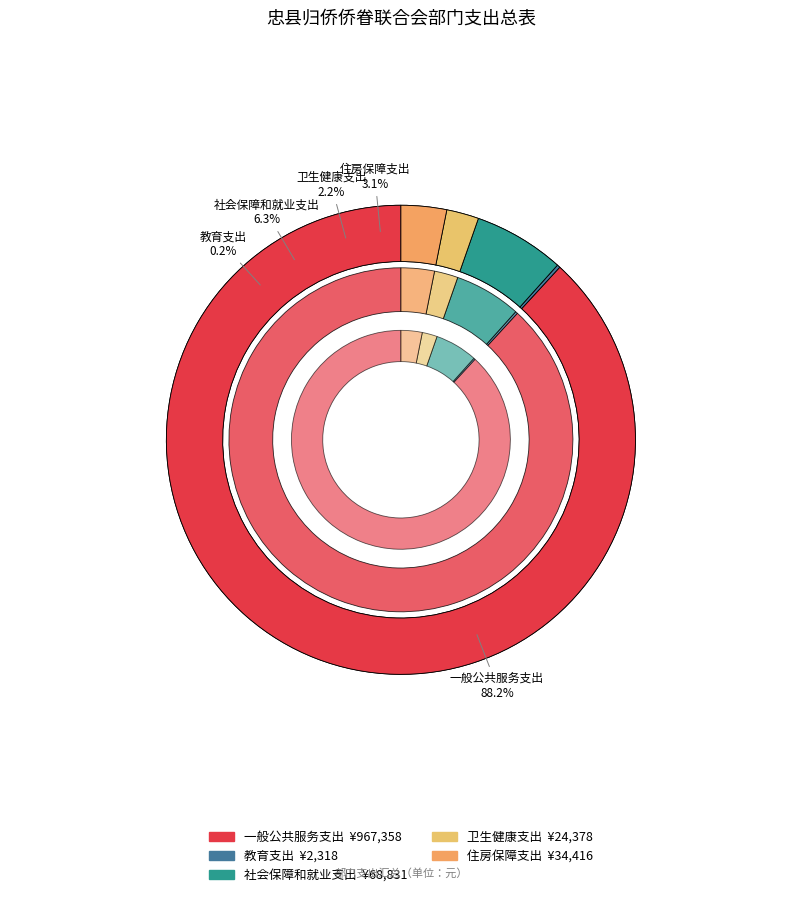

Rank the categories by value from lowest to highest.

教育支出, 卫生健康支出, 住房保障支出, 社会保障和就业支出, 一般公共服务支出